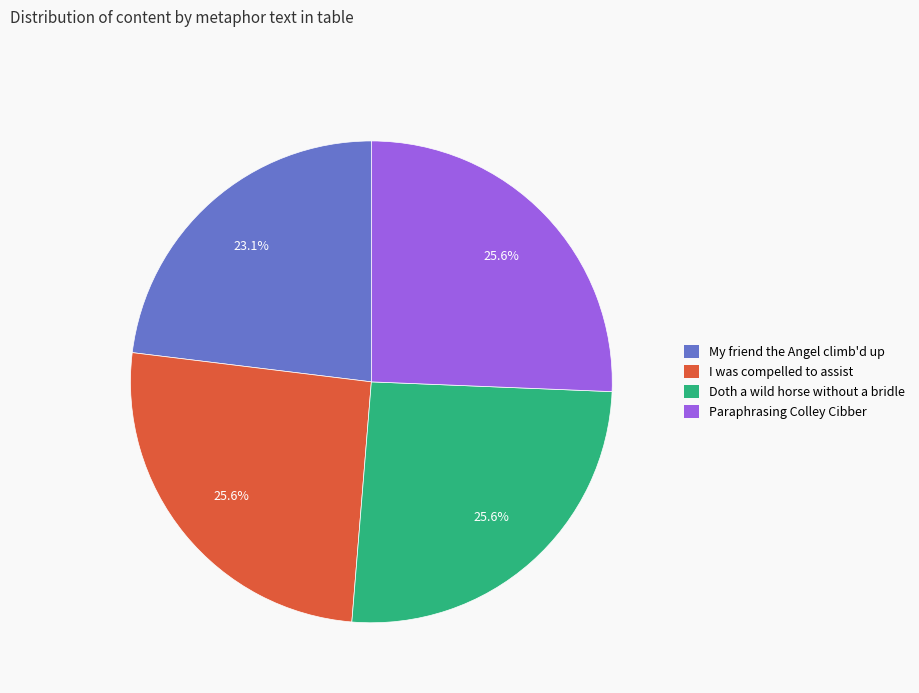

Combined, what portion of the pie is Paraphrasing Colley Cibber and I was compelled to assist?

51.3%